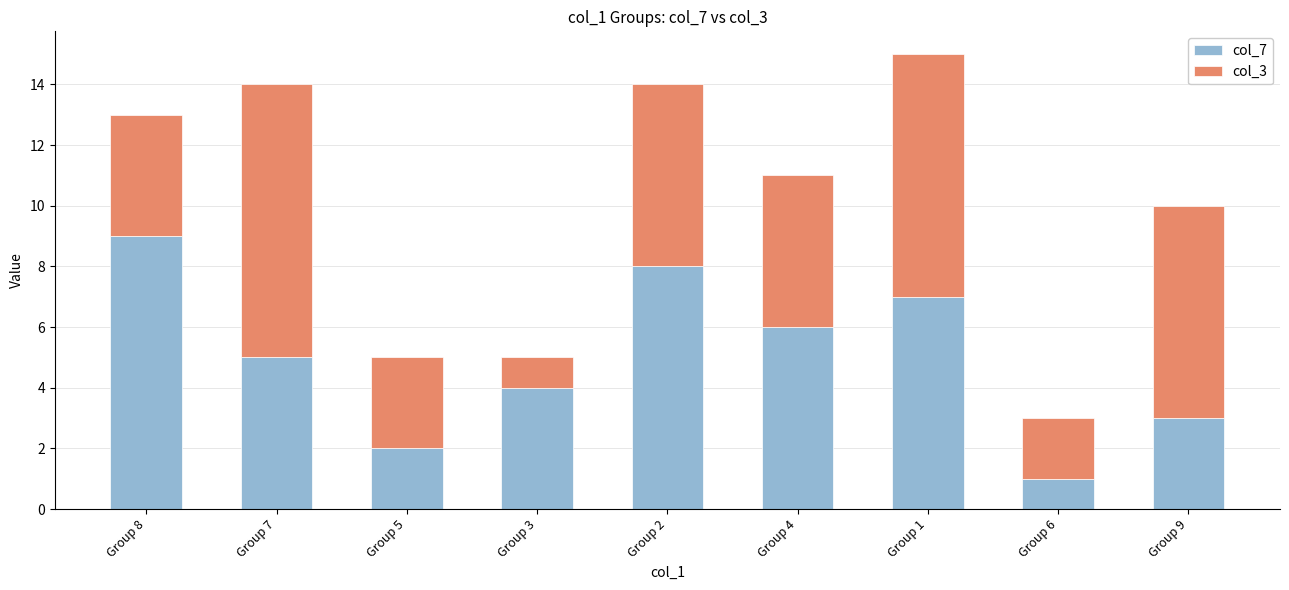

At which label does col_7 reach its peak?

Group 8